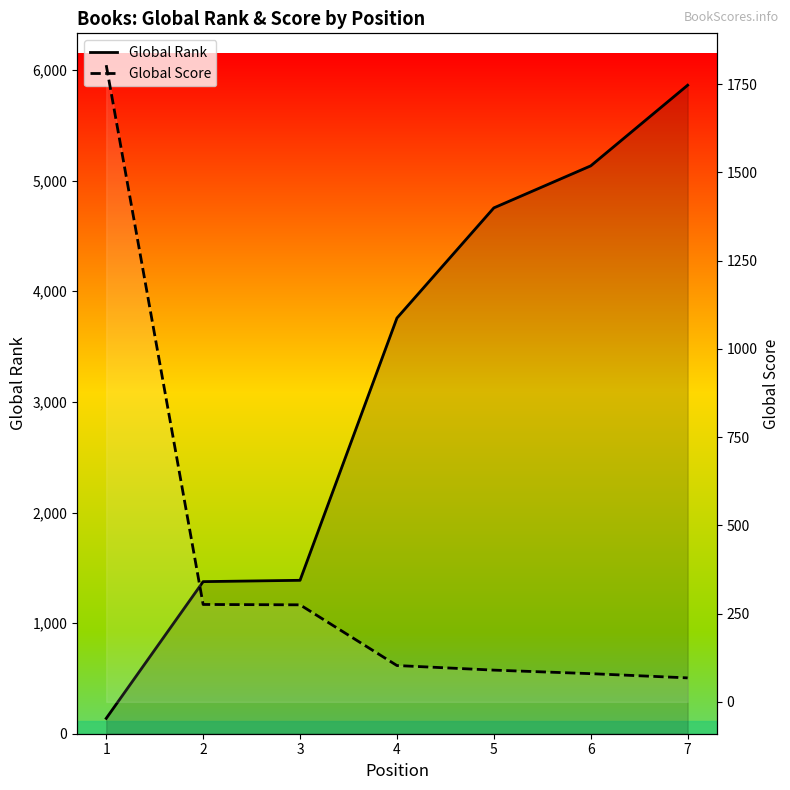

Rank the series by their average value, from highest to lowest.

Global Rank, Global Score